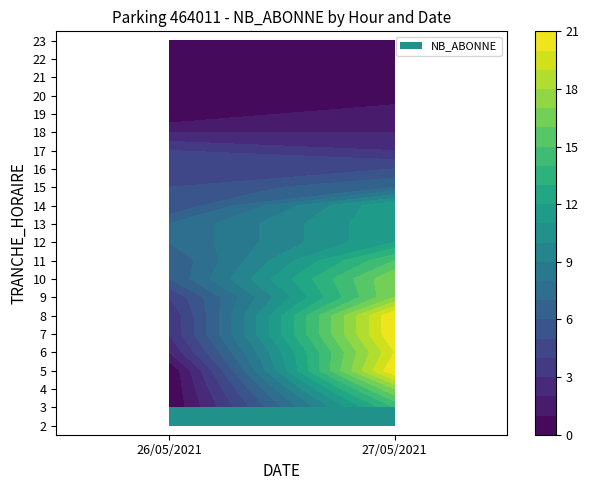

At which category does the chart reach its minimum across all series?

26/05/2021